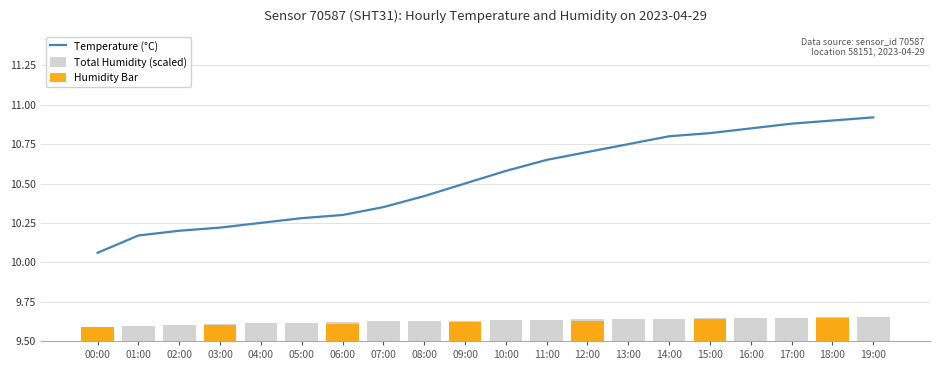

Which has a higher value, 14:00 or 08:00?

14:00